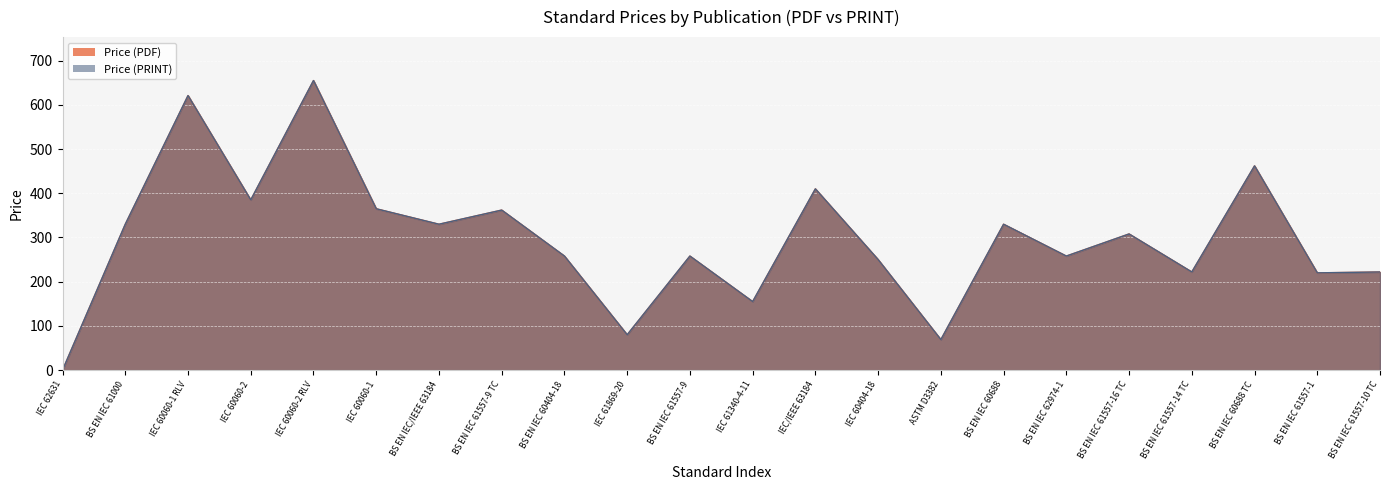

Which series has the largest total across all categories?

Price (PDF)